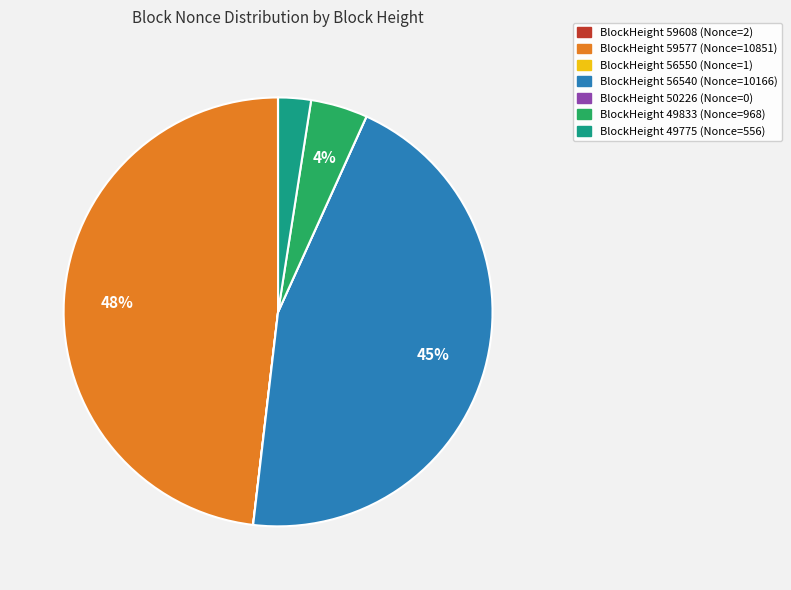

Is there a majority slice in this chart?

No